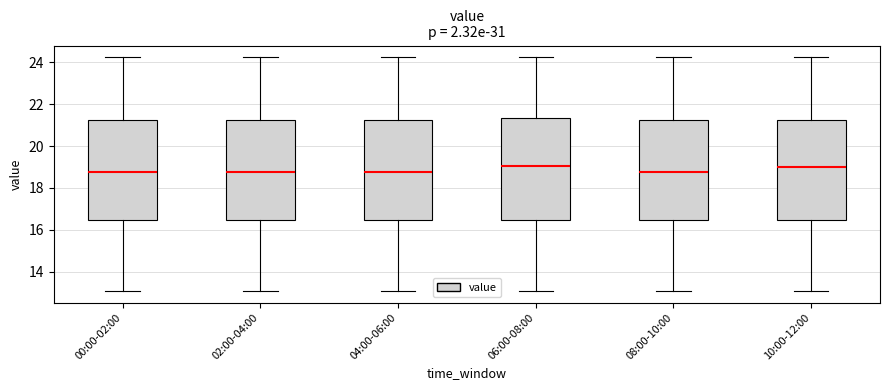

Where is the upper edge of the box for 00:00-02:00 on the y-axis? The values are not printed on the chart, so give them approximately, as read against the axis.

21.2